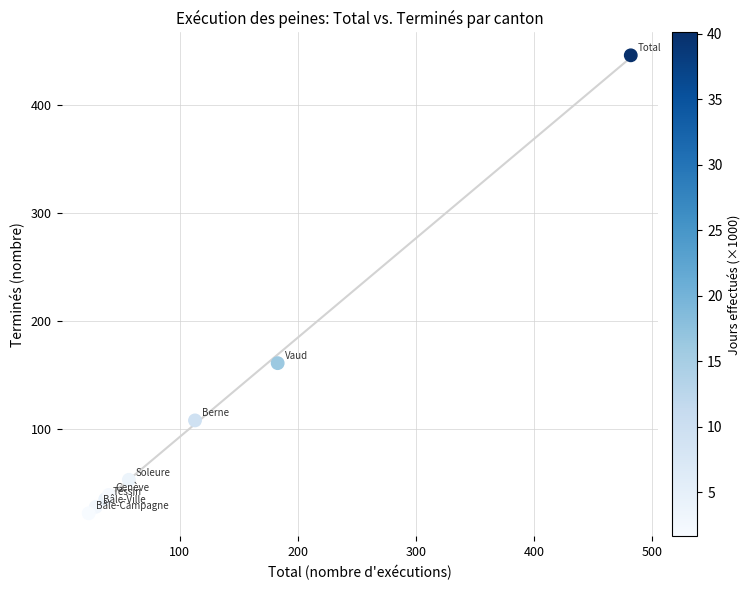

What Y value in the scatter plot is closest to 234?

161